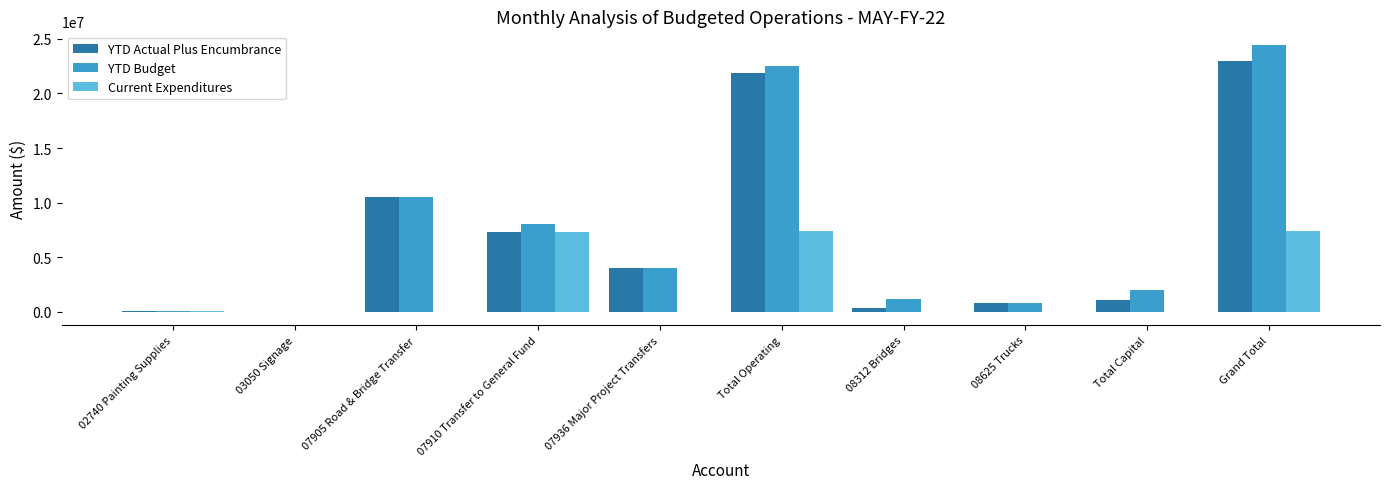

What is the sum of all YTD Actual Plus Encumbrance values?

68837713.2